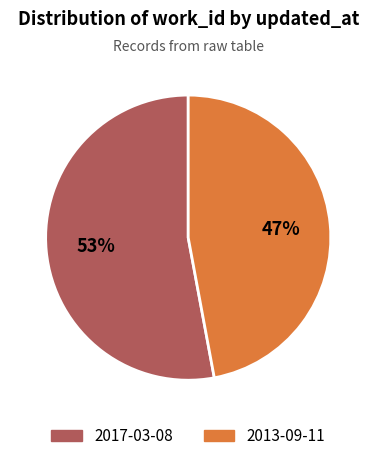

Combined, do 2017-03-08 and 2013-09-11 account for over 50%?

Yes